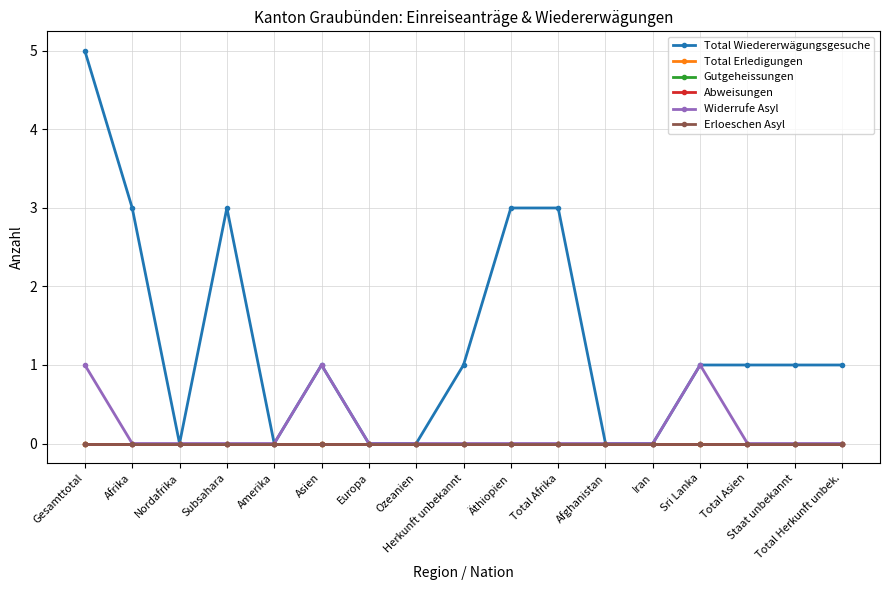

What is the label of the 13th point from the left?

Iran